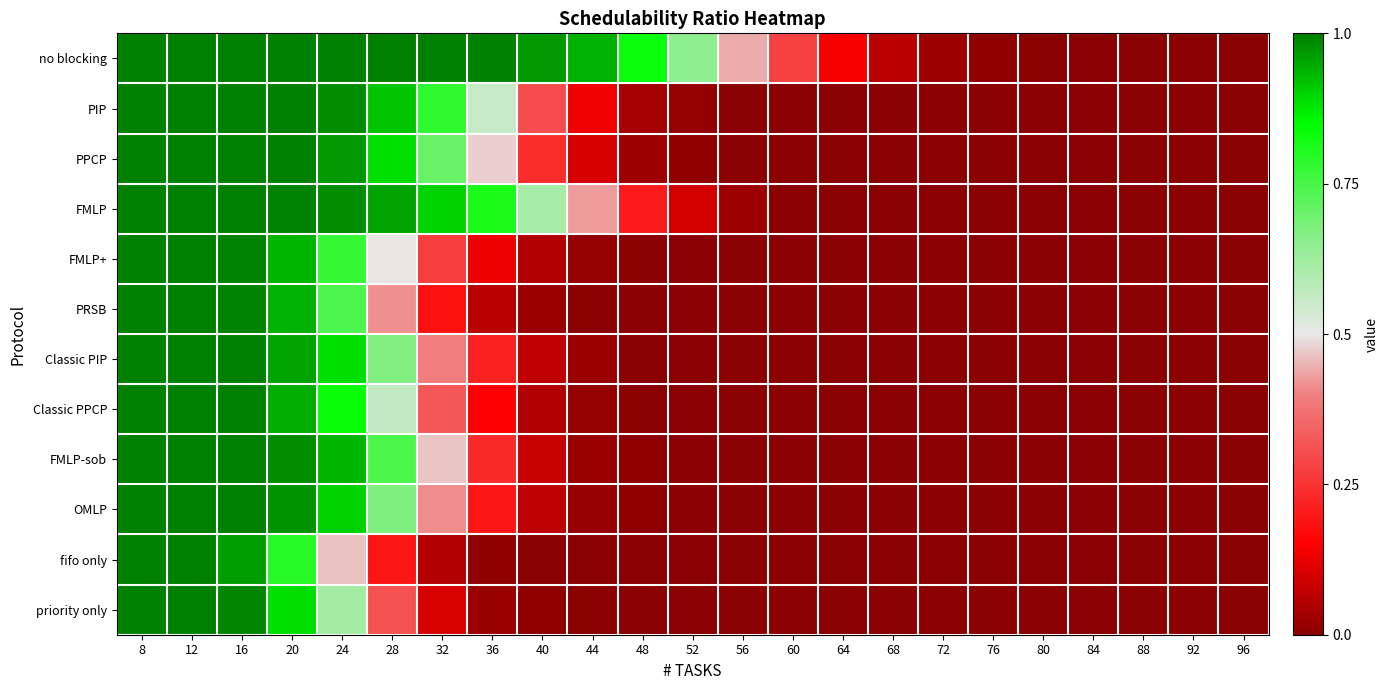

Which has a higher value, 24 or 80?

24